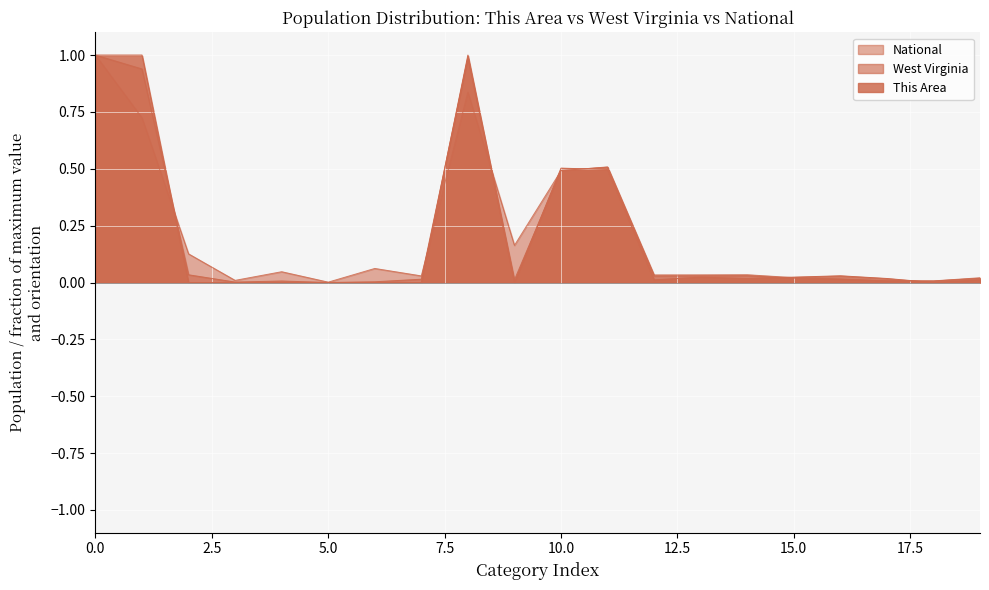

What is the label of the 3rd point from the right?

20 years